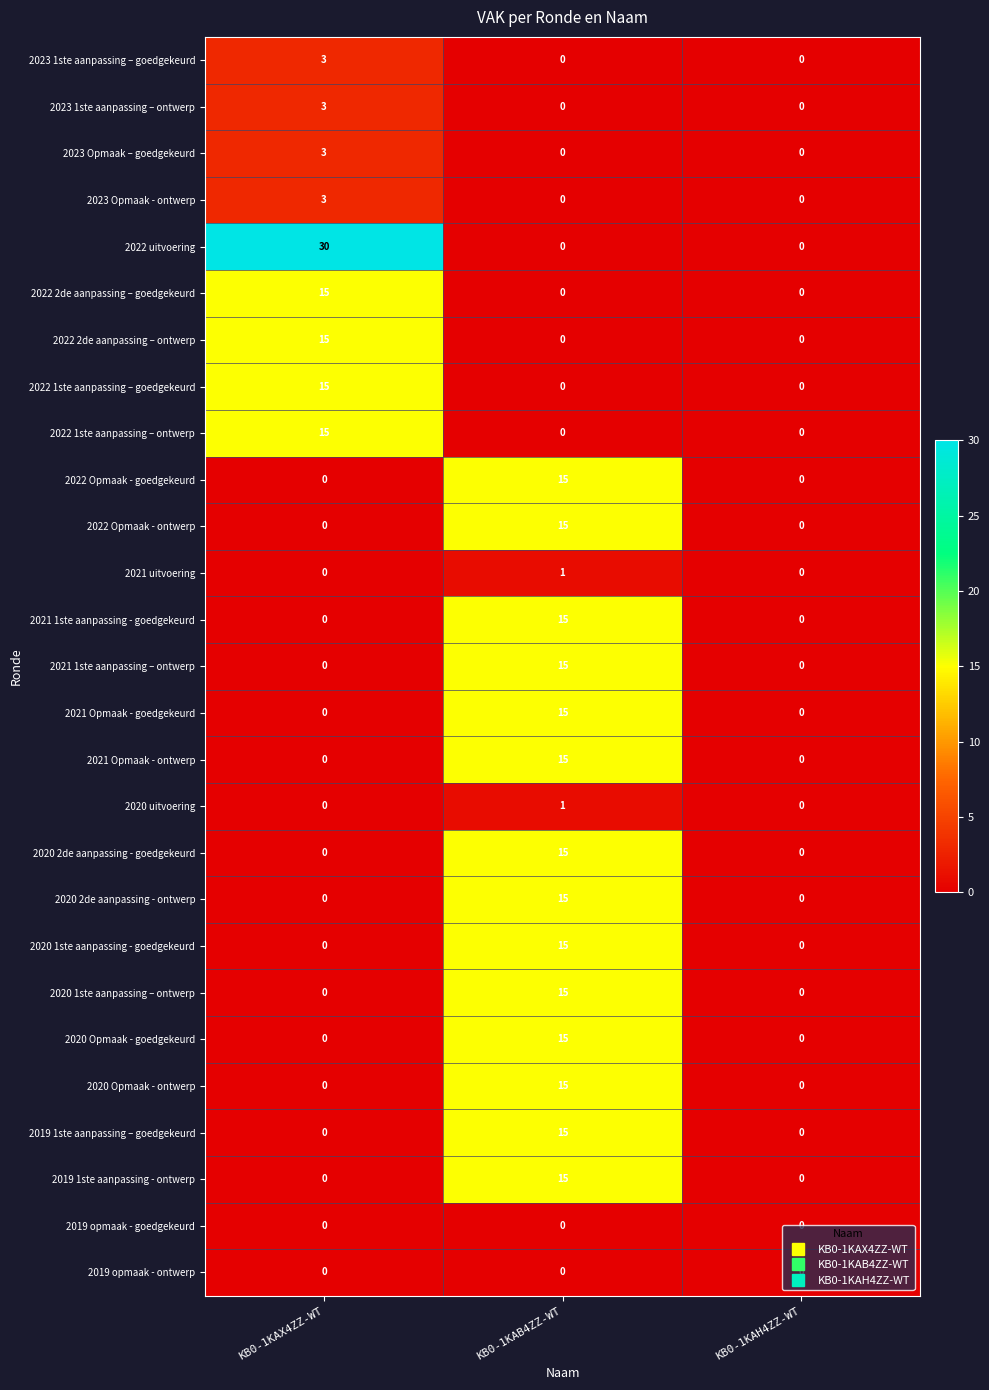

What value does the 2020 2de aanpassing - goedgekeurd series have at KB0-1KAB4ZZ-WT, to the nearest 5?

15